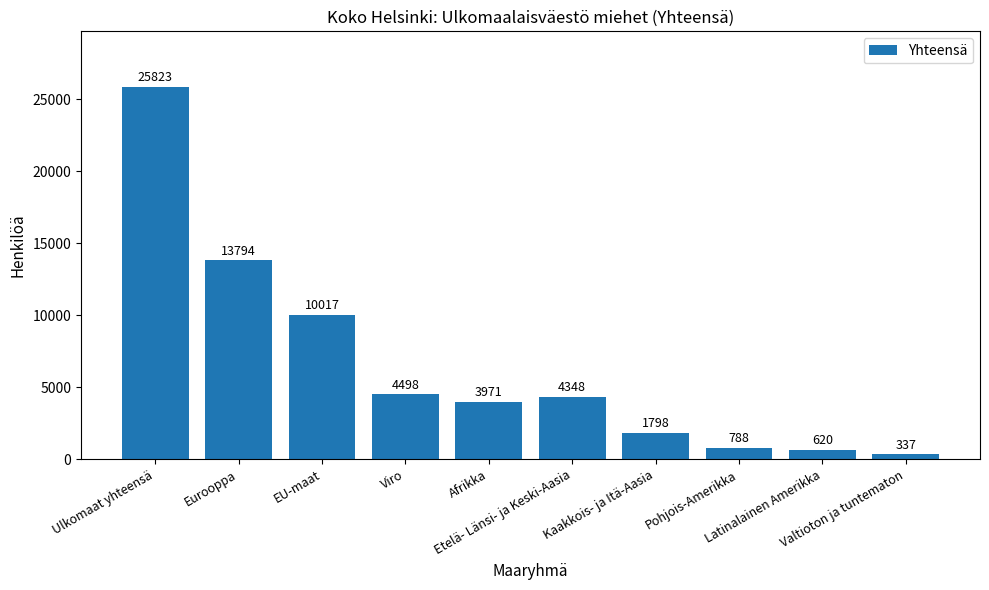

Reading right to left, extract all data points from this chart.

337	620	788	1798	4348	3971	4498	10017	13794	25823